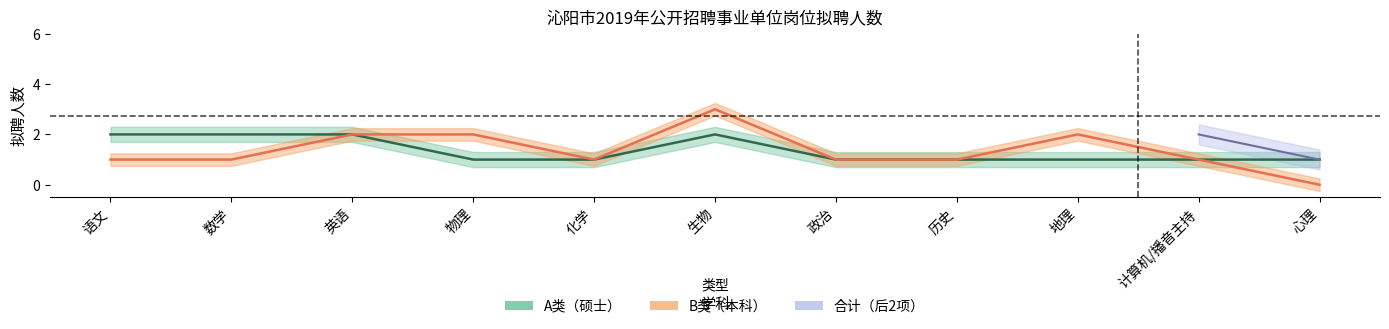

Which series has the widest spread of values?

B类_拟聘人数